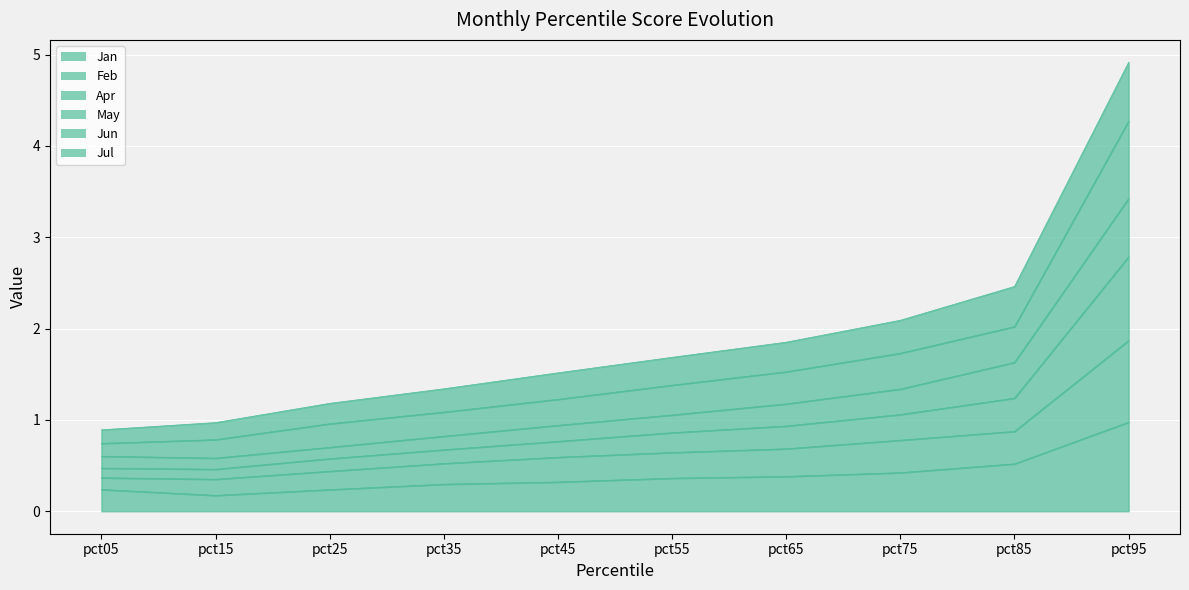

The value of Jan at pct45 is 0.1. True or false?

False